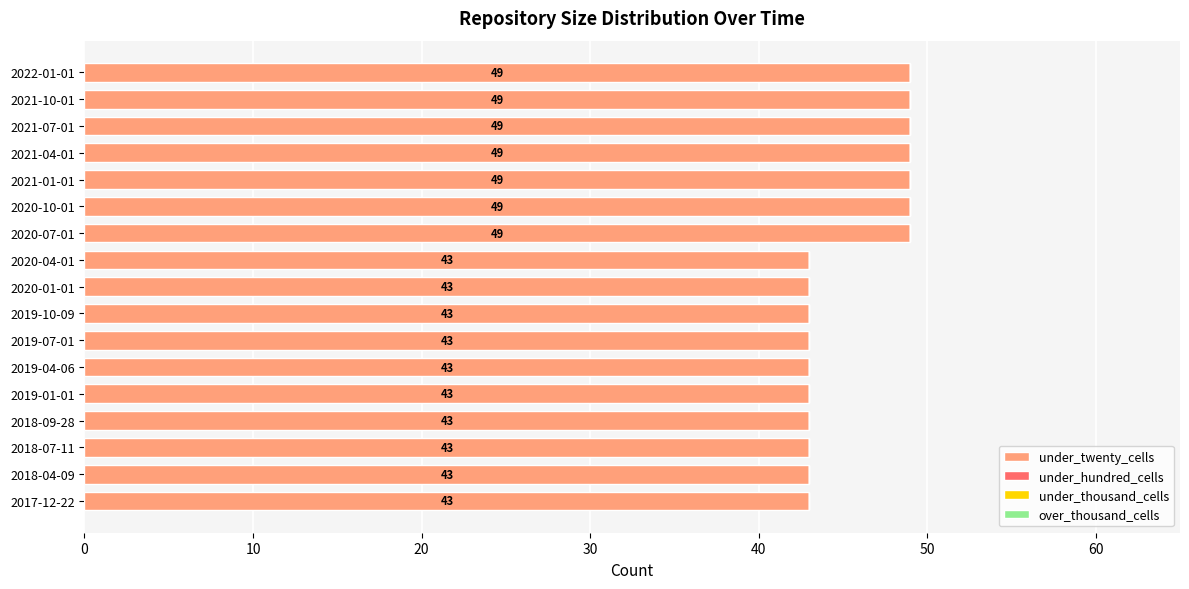

How many values are between 43 and 49?

17